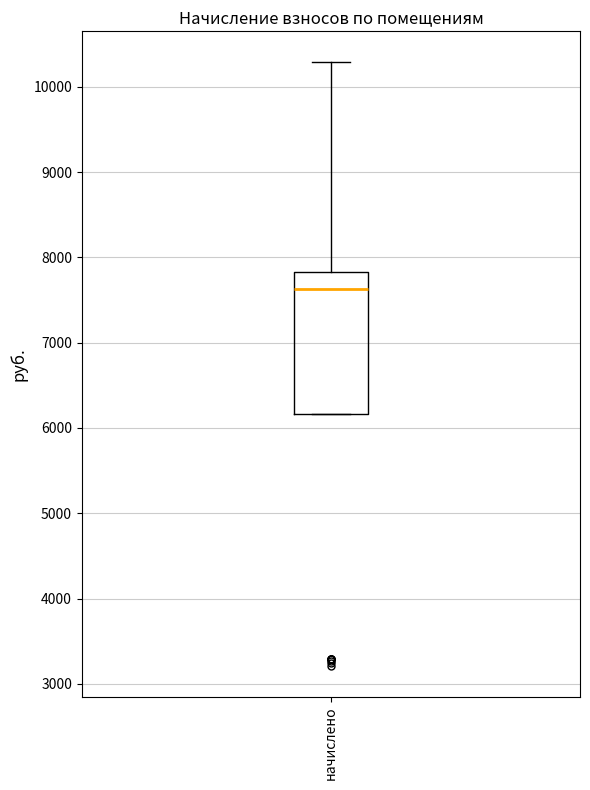

Read this box plot against the y-axis: the position of the median line, the range covered by the box, and the ends of both whiskers. The values are not printed on the chart, so give them approximately, as read against the axis.

median 7600, box 6200 to 7800, whiskers 6200 to 10300